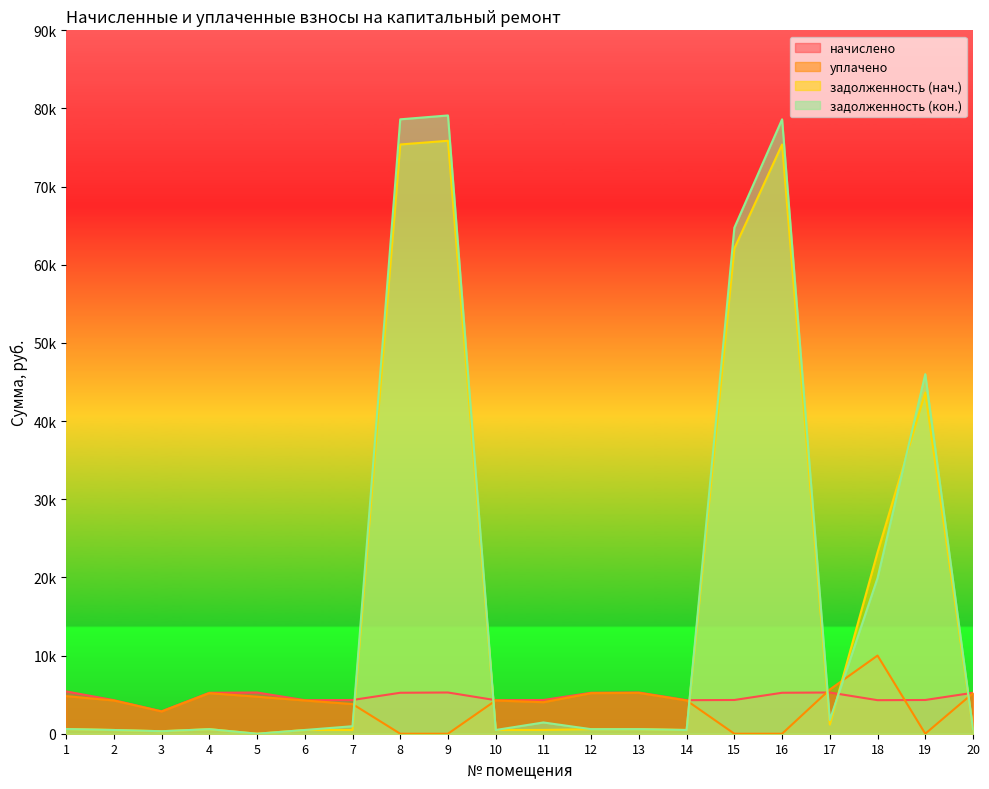

Between which two adjacent categories do задолженность (нач.) and начислено first intersect?

7 and 8